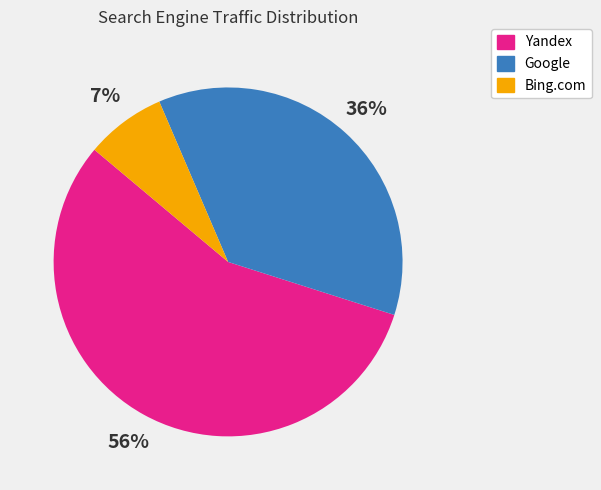

To the nearest percent, what is the average slice percentage?

33%